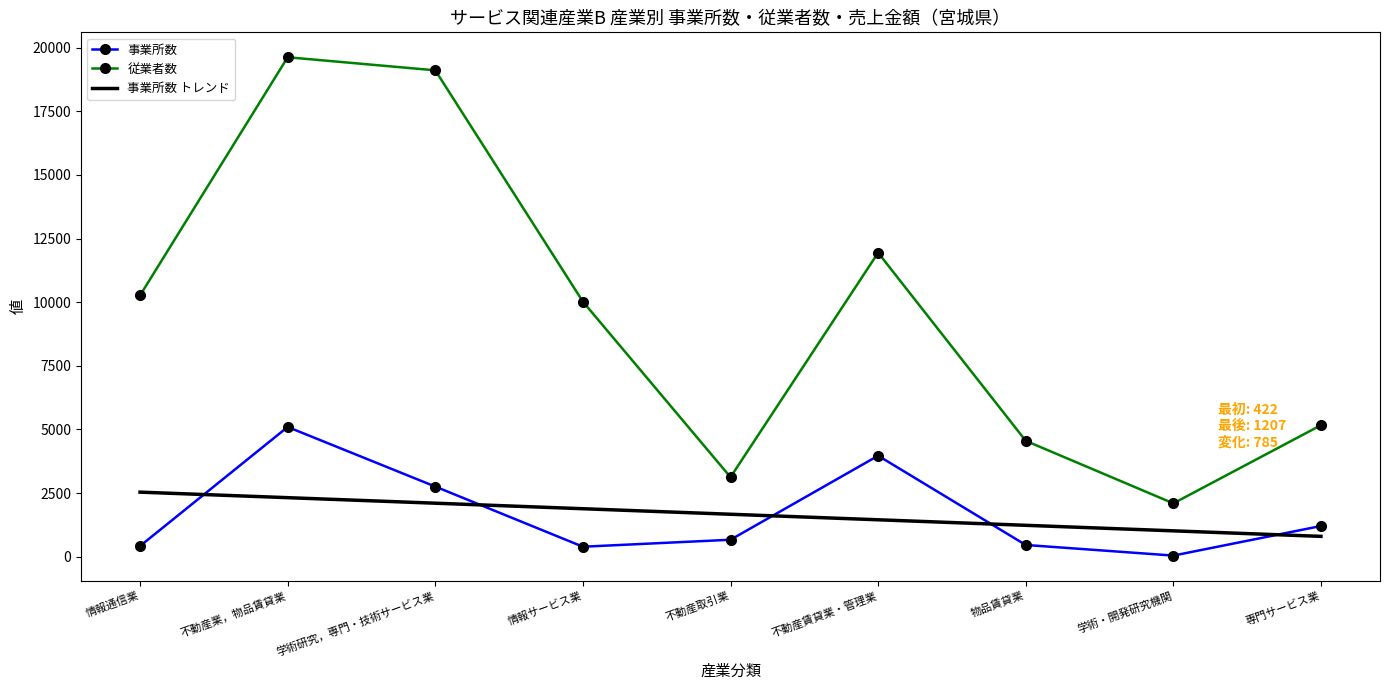

What position from the left is 不動産賃貸業・管理業?

6